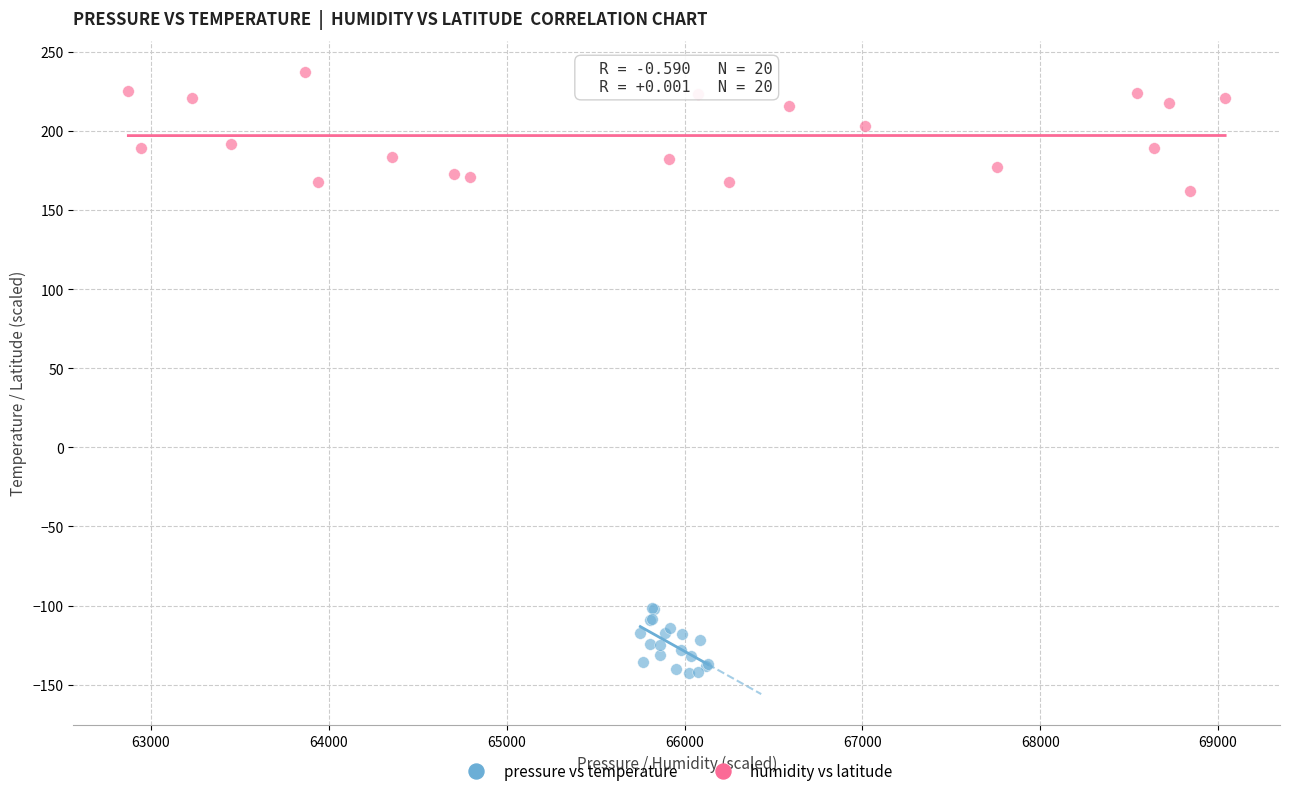

Which series contains the lowest Y value?

pressure vs temperature